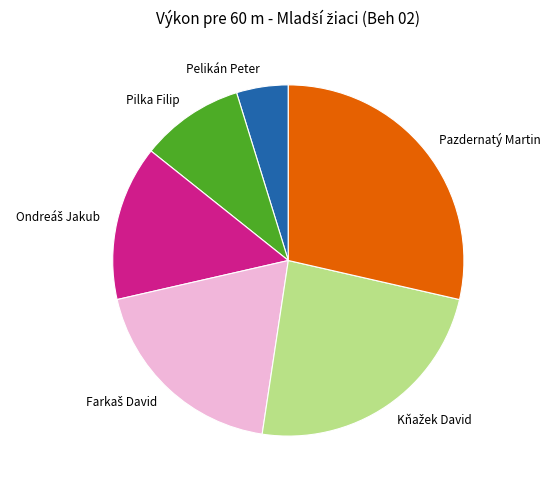

Which category has the smallest portion of the pie?

Pelikán Peter